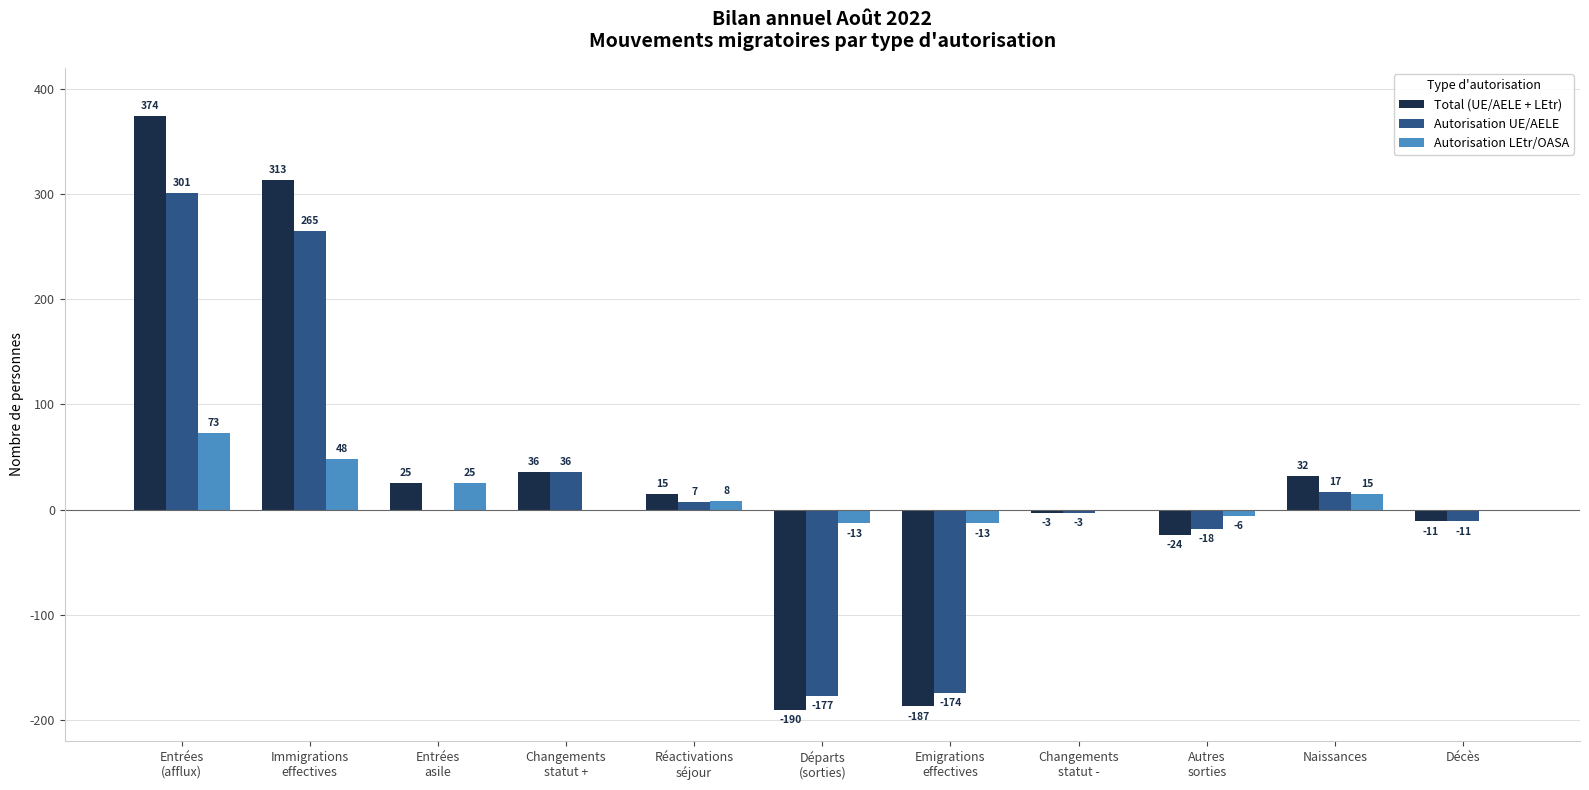

What is the total value across all series at Décès?

-22